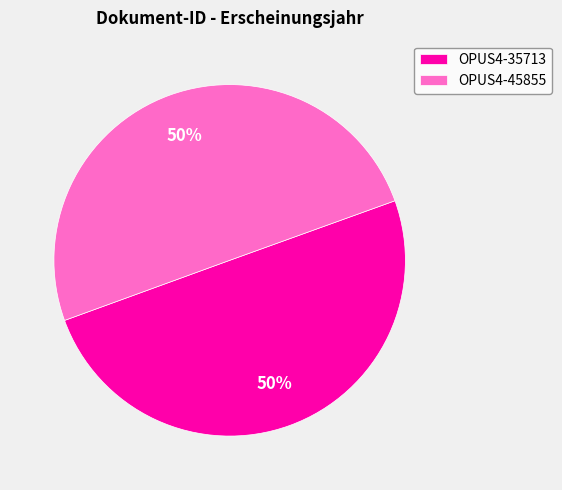

True or false: OPUS4-45855 accounts for 50% of the total.

True